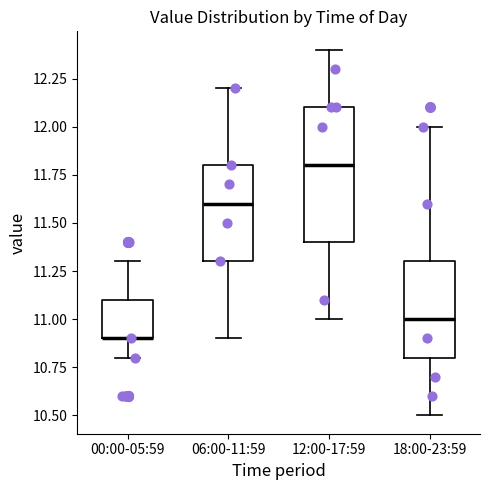

Reading left to right, read every box against the y-axis: the position of its median line, the range the box covers, and the ends of its whiskers. The values are not printed on the chart, so give them approximately, as read against the axis.

00:00-05:59: median 10.9 (drawn on the box's lower edge), box 10.9 to 11.1, whiskers 10.8 to 11.3
06:00-11:59: median 11.6, box 11.3 to 11.8, whiskers 10.9 to 12.2
12:00-17:59: median 11.8, box 11.4 to 12.1, whiskers 11.0 to 12.4
18:00-23:59: median 11.0, box 10.8 to 11.3, whiskers 10.5 to 12.0